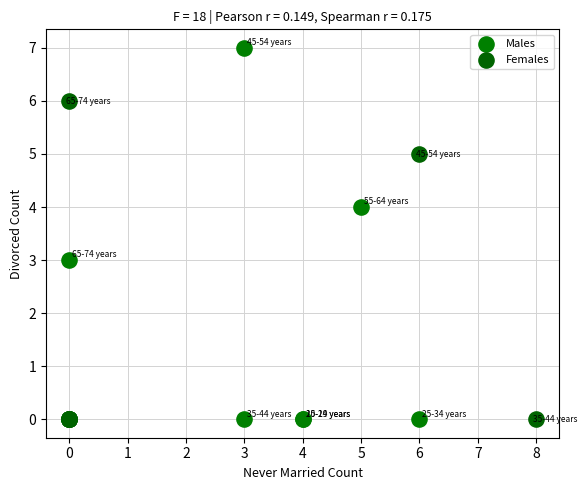

Which series reaches the maximum Y coordinate?

Males